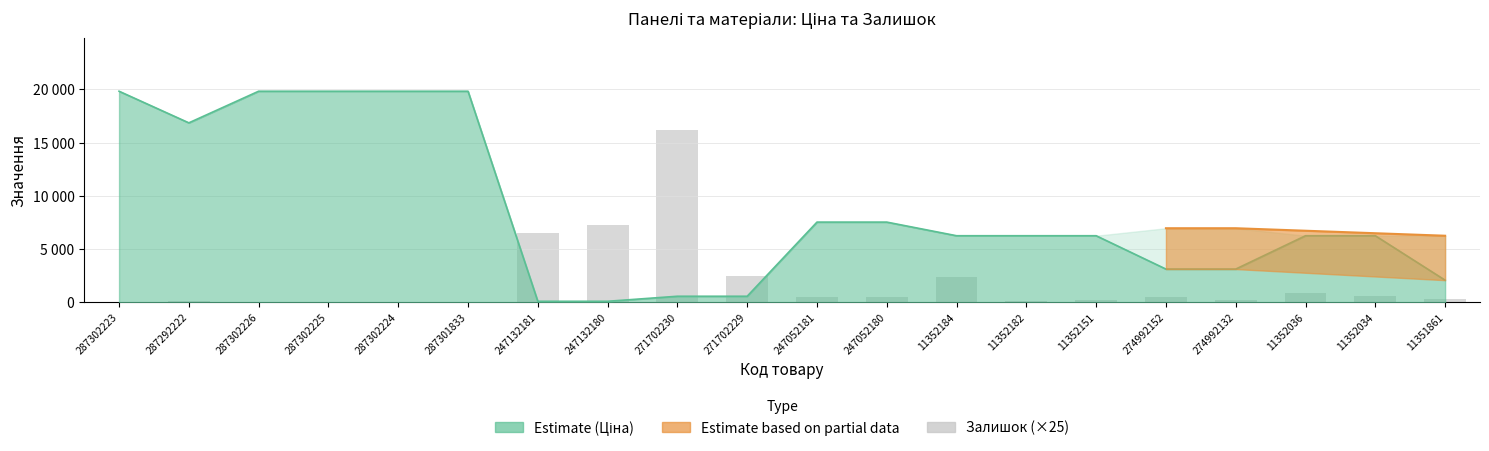

True or false: the data shows 16225 at 271702230.

True